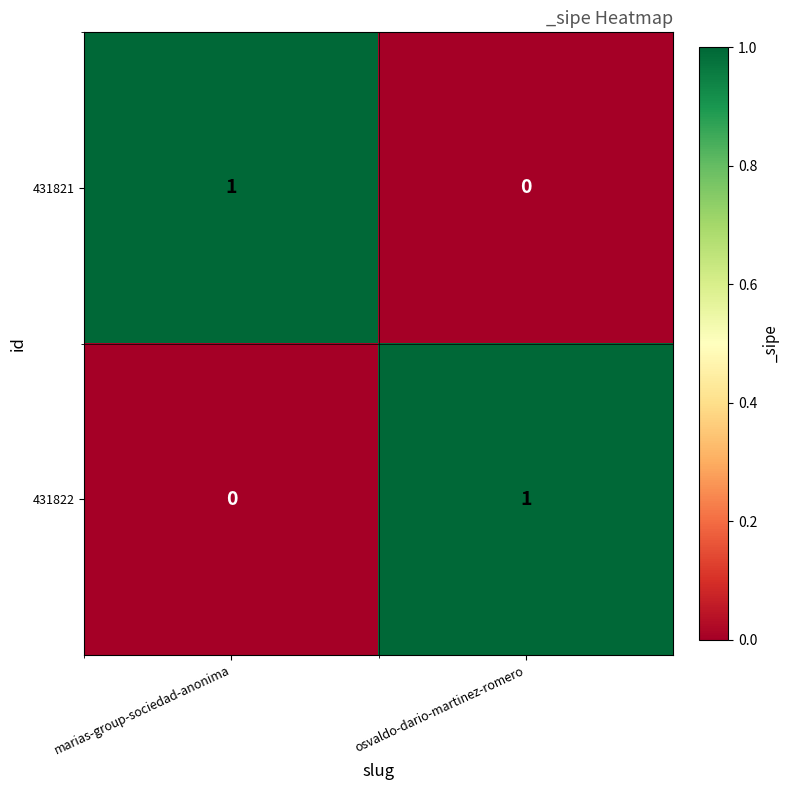

How many categories are shown in the chart?

2